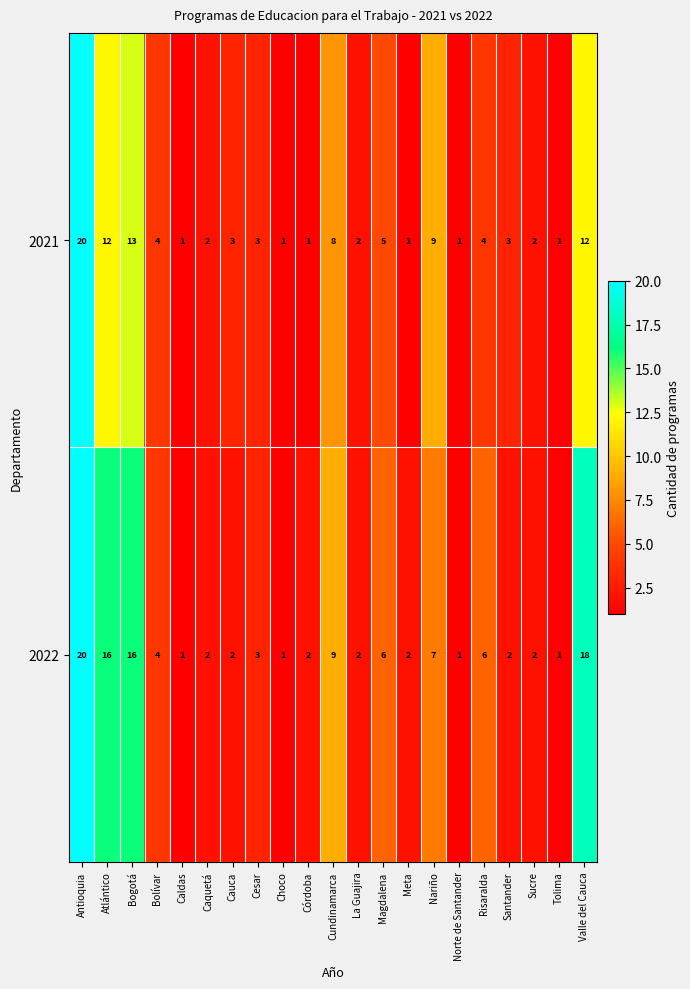

What is the difference between the highest and lowest values at Magdalena?

1